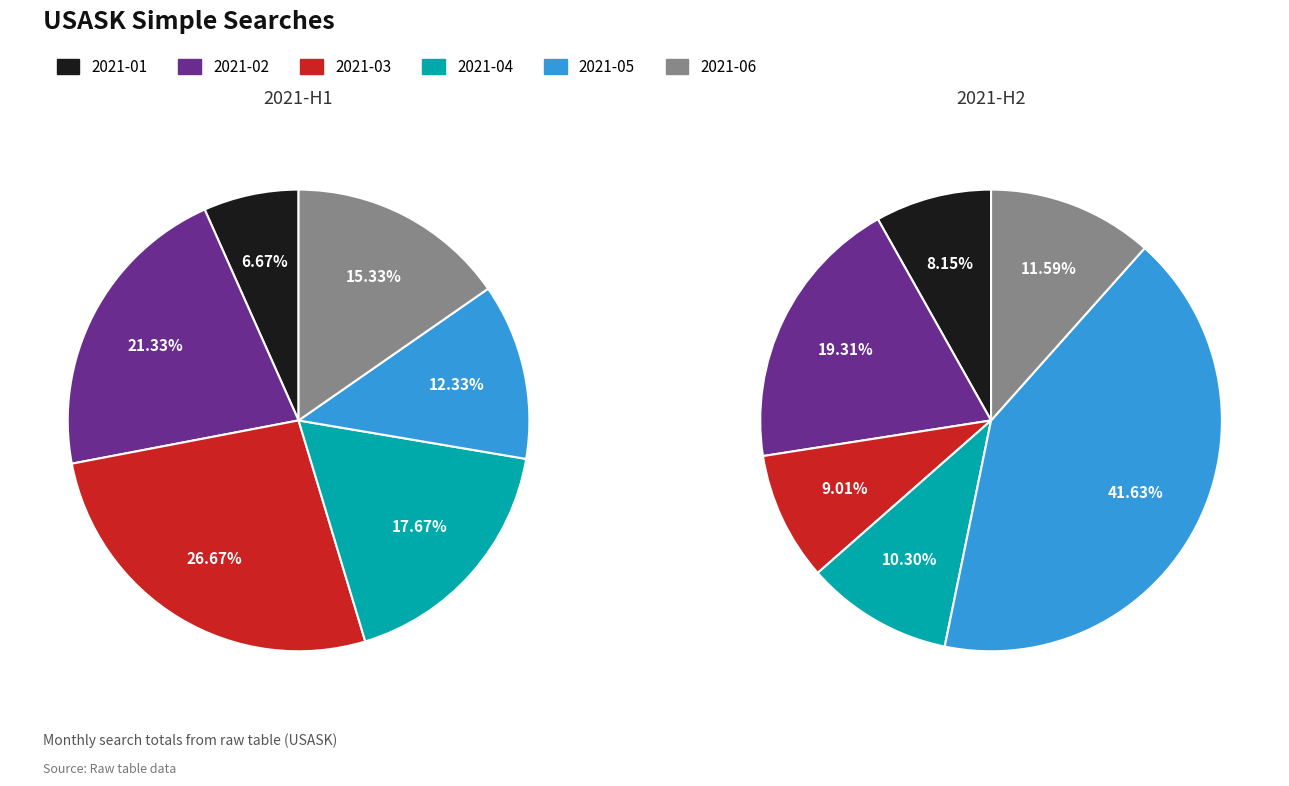

Is it true that 2021-03 is 9% of the pie?

True